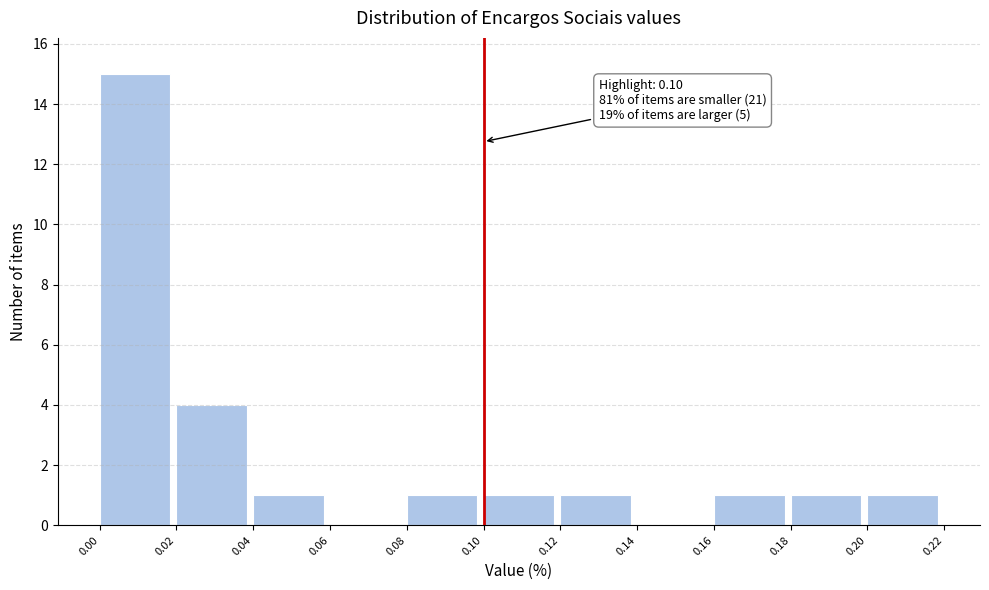

Over which range of the x-axis is the bar tallest?

0.00 to 0.02